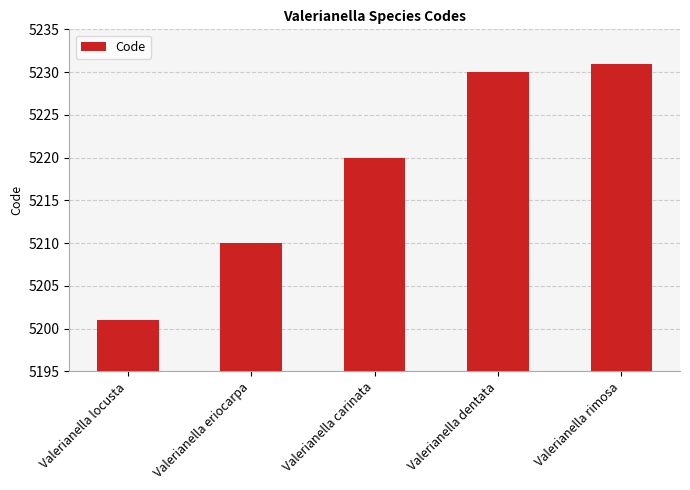

What position from the right is Valerianella carinata?

3